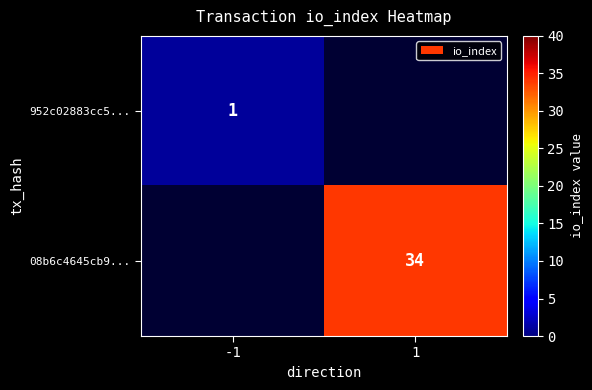

The value of 08b6c4645cb9... at 1 is 52. True or false?

False